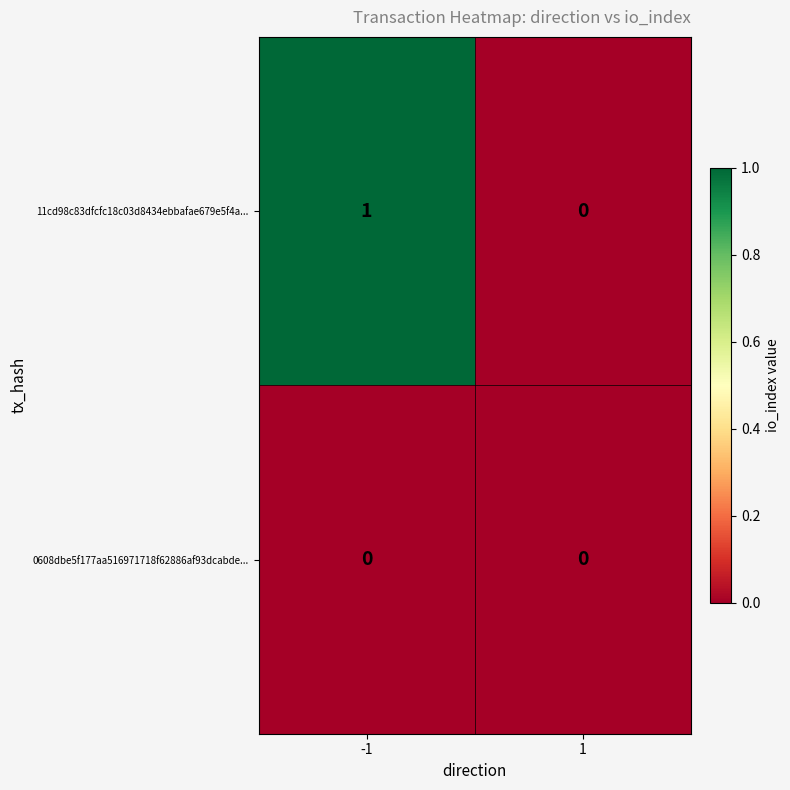

The 11cd98c83dfcfc18c03d8434ebbafae679e5f4a... series shows 0 at 1. True or false?

True